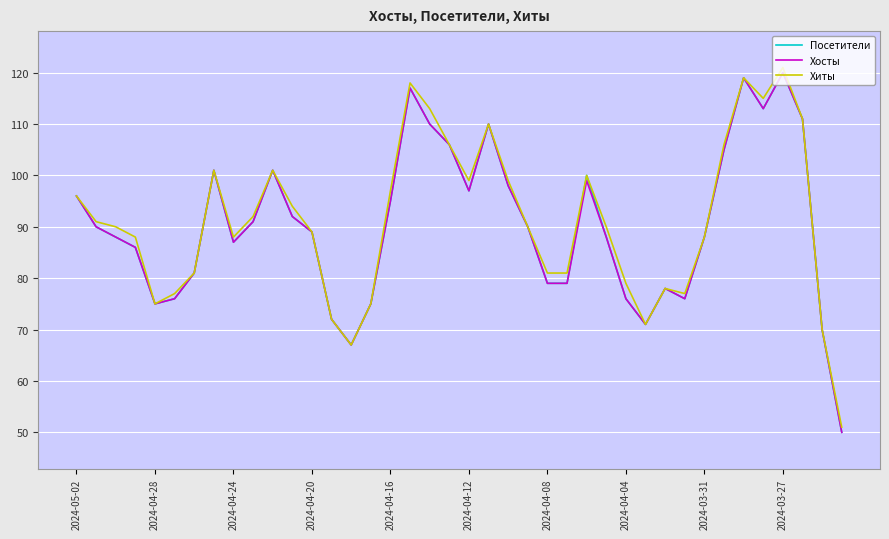

What are all the series names shown in the legend?

Посетители, Хосты, Хиты